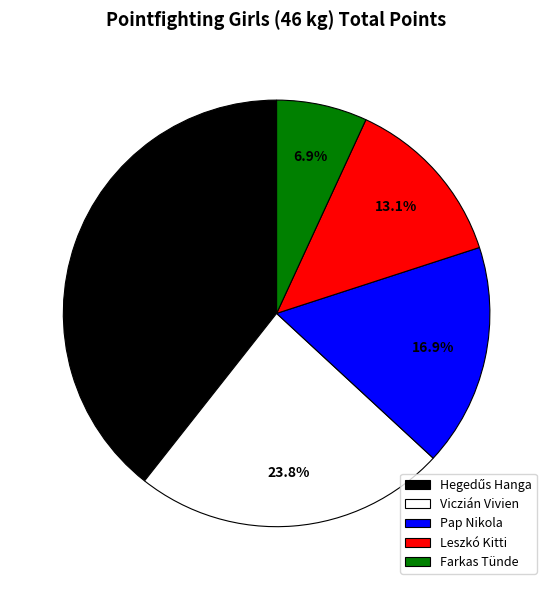

What percentage is the Viczián Vivien slice, to the nearest percent?

24%